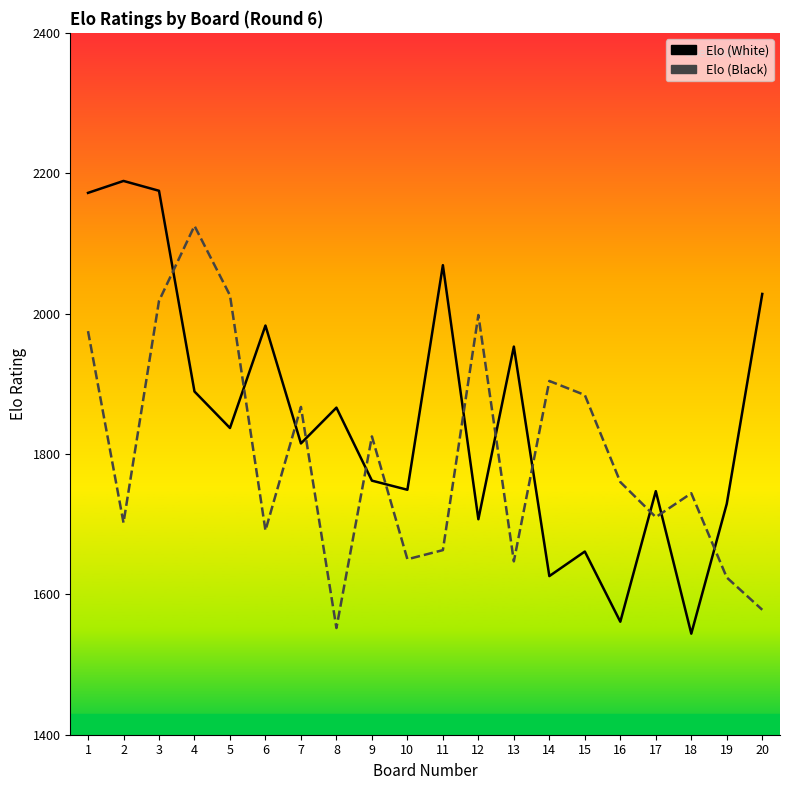

What is the sum of all Elo (White) values?

37062